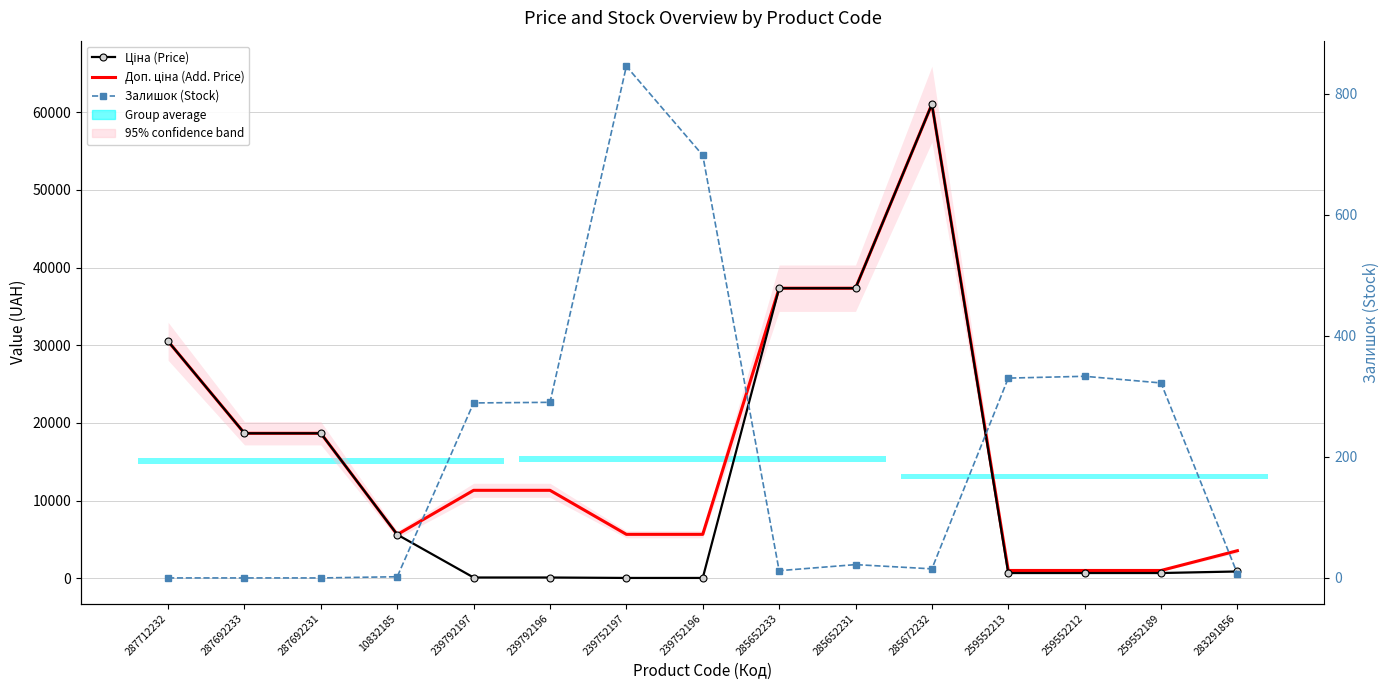

Is the value of Доп. ціна (Add. Price) at 239792197 greater than the value of Ціна (Price) at 287712232?

No